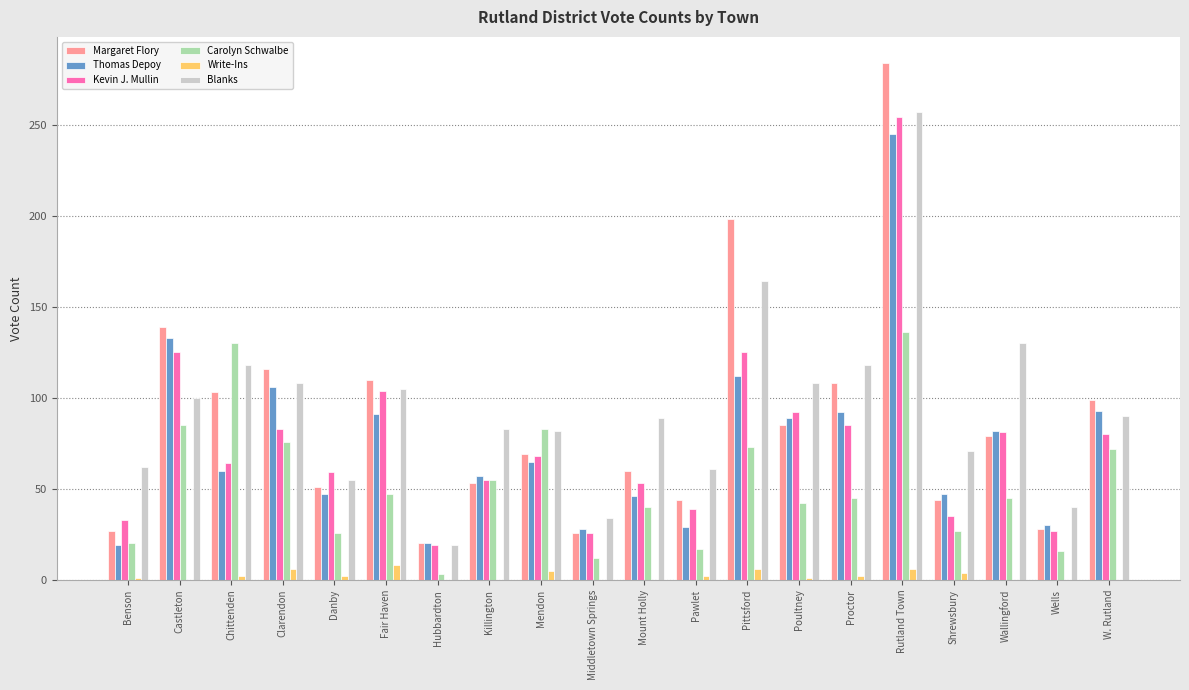

What is the maximum value for Thomas Depoy?

245